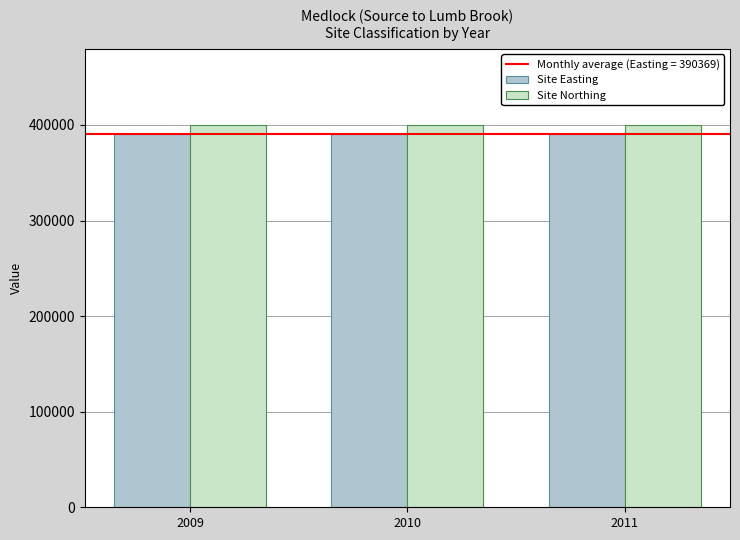

Count the number of categories in the chart.

3